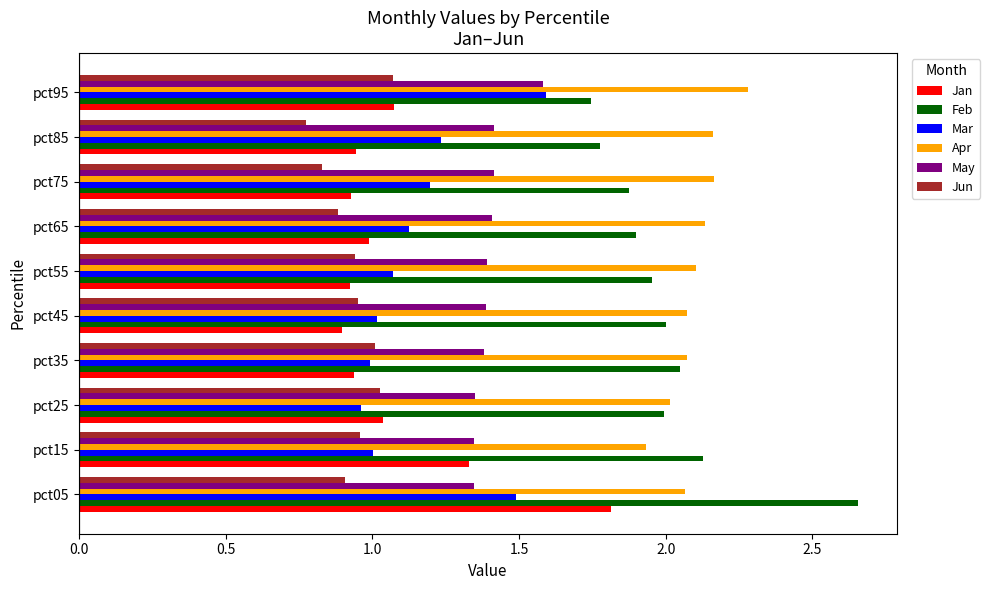

Which label corresponds to the smallest value in the chart?

pct85